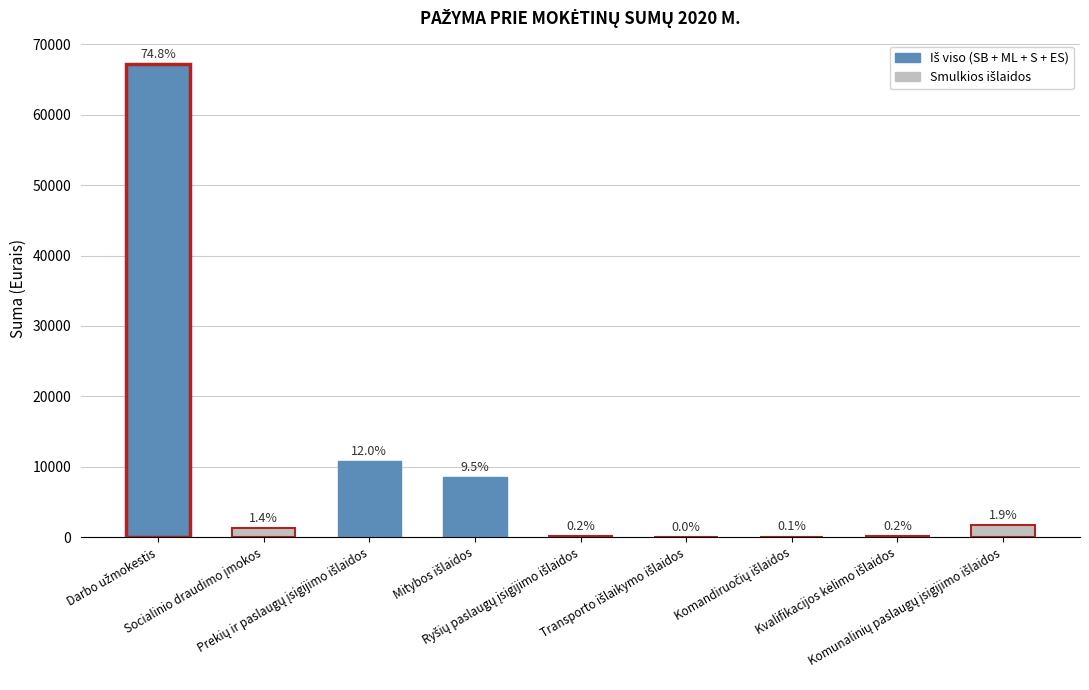

Rank the categories by value from highest to lowest.

Darbo užmokestis, Prekių ir paslaugų įsigijimo išlaidos, Mitybos išlaidos, Komunalinių paslaugų įsigijimo išlaidos, Socialinio draudimo įmokos, Kvalifikacijos kėlimo išlaidos, Ryšių paslaugų įsigijimo išlaidos, Komandiruočių išlaidos, Transporto išlaikymo išlaidos